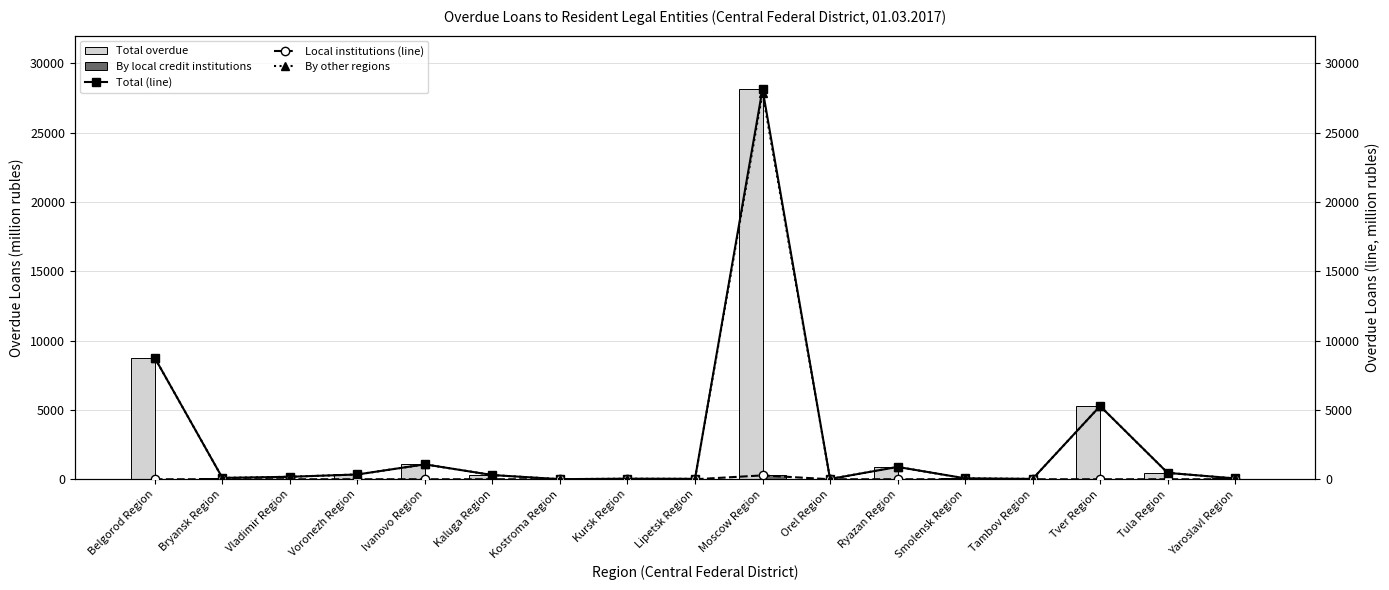

What is the total value across all series at Yaroslavl Region?

177